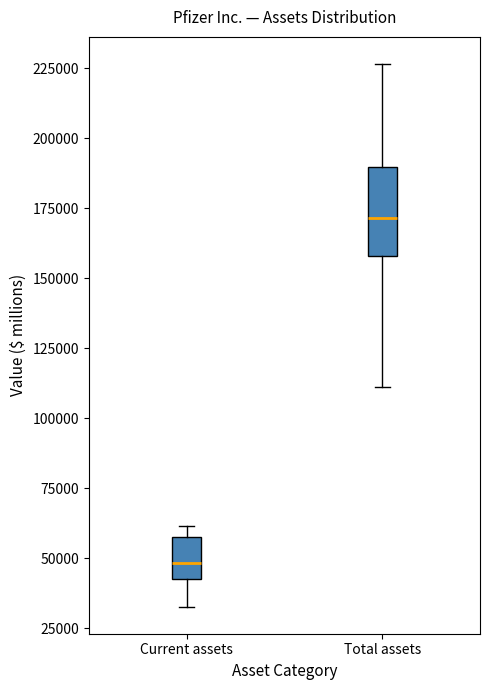

Reading left to right, transcribe this box plot: for each box, give where its median line is, the range the box spans, and where its two whiskers end, as read against the y-axis. The values are not printed on the chart, so give them approximately, as read against the axis.

Current assets: median 50000, box 45000 to 60000, whiskers 35000 to 60000 (just above the box's upper edge)
Total assets: median 170000, box 160000 to 190000, whiskers 110000 to 225000